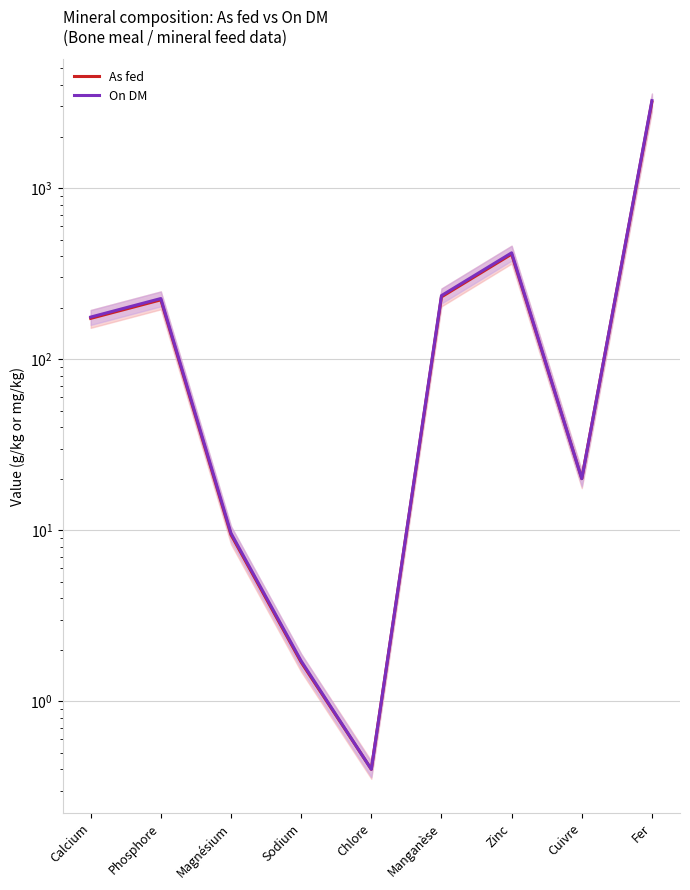

How many data points in On DM are less than 176?

4